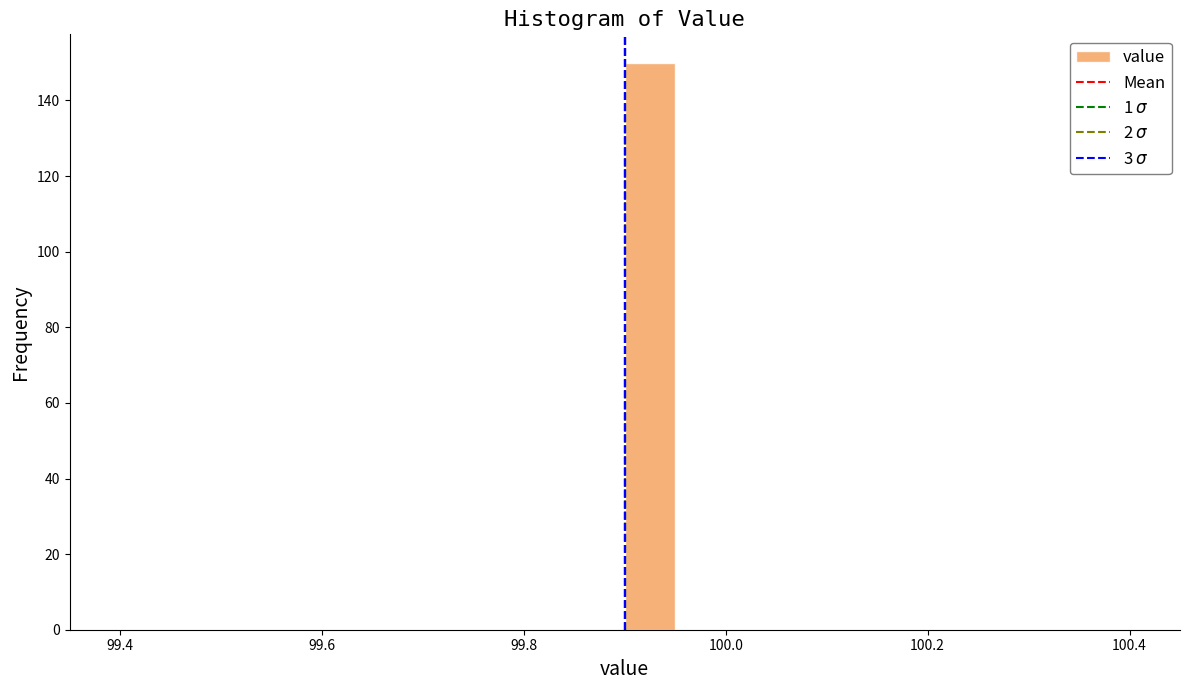

Around what value on the x-axis is the tallest bar? Give the approximate position of its centre, as read against the axis.

99.92